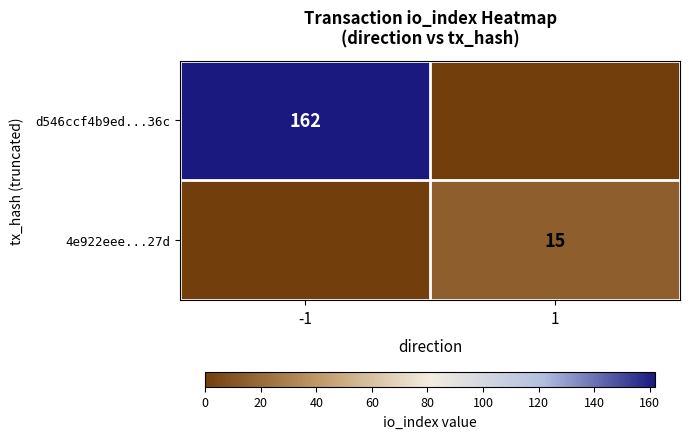

The 4e922eee...27d series shows 22 at 1. True or false?

False